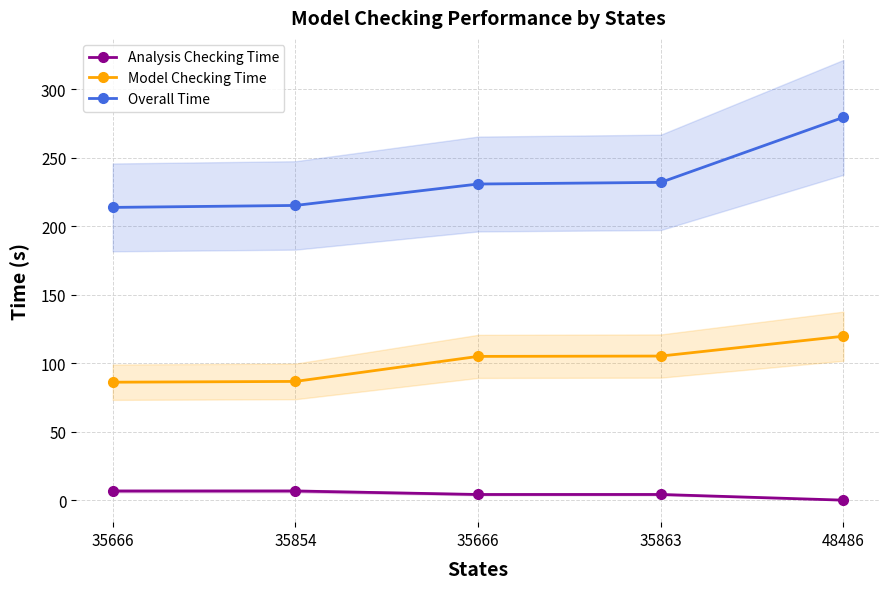

Rank the series by their average value, from lowest to highest.

Analysis Checking Time, Model Checking Time, Overall Time